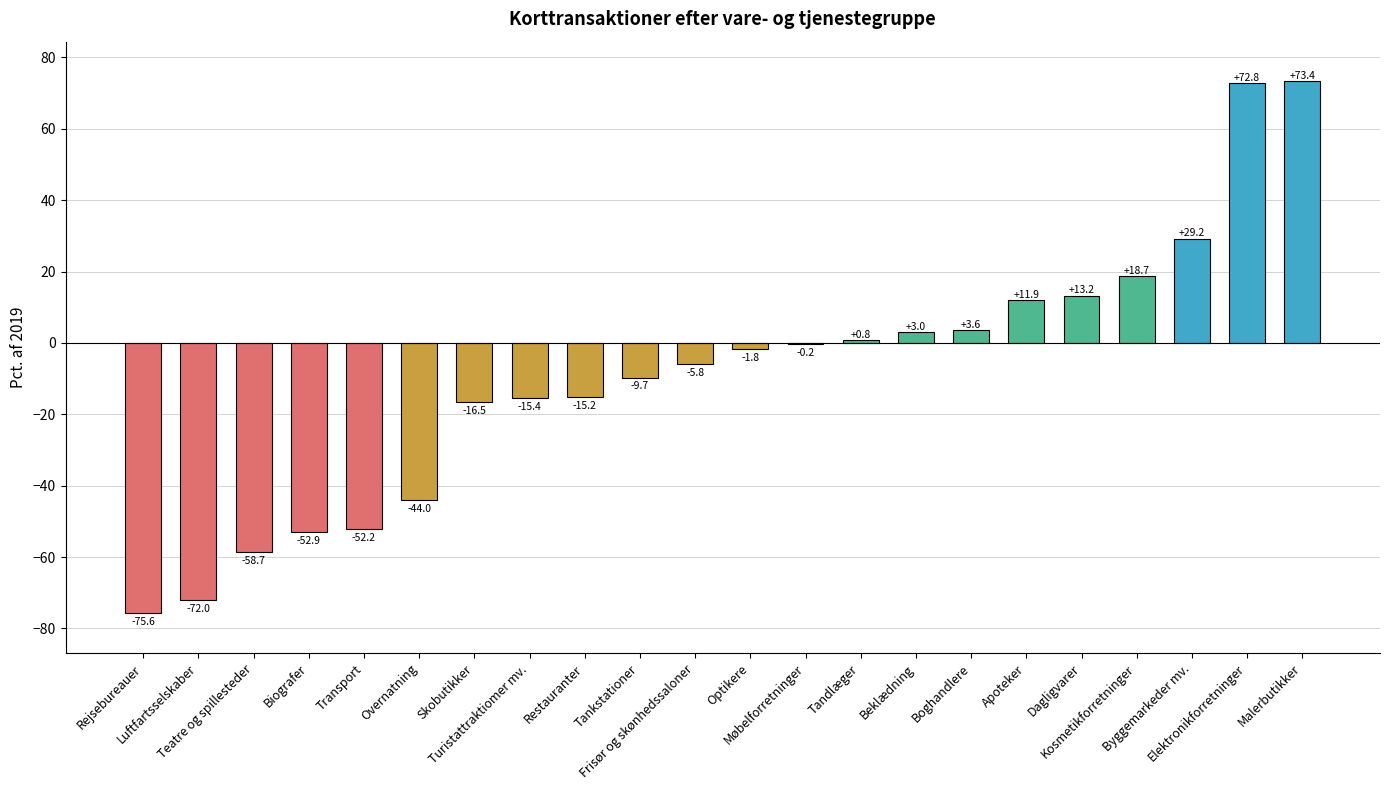

What is the greatest value displayed?

73.4